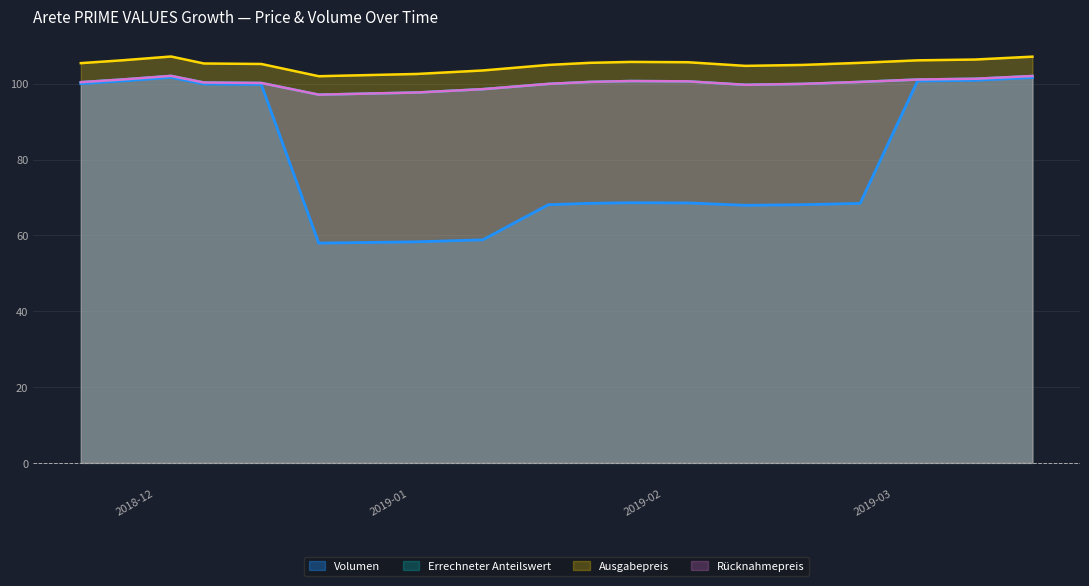

What are all the series names shown in the legend?

Errechneter Anteilswert, Ausgabepreis, Rücknahmepreis, Volumen